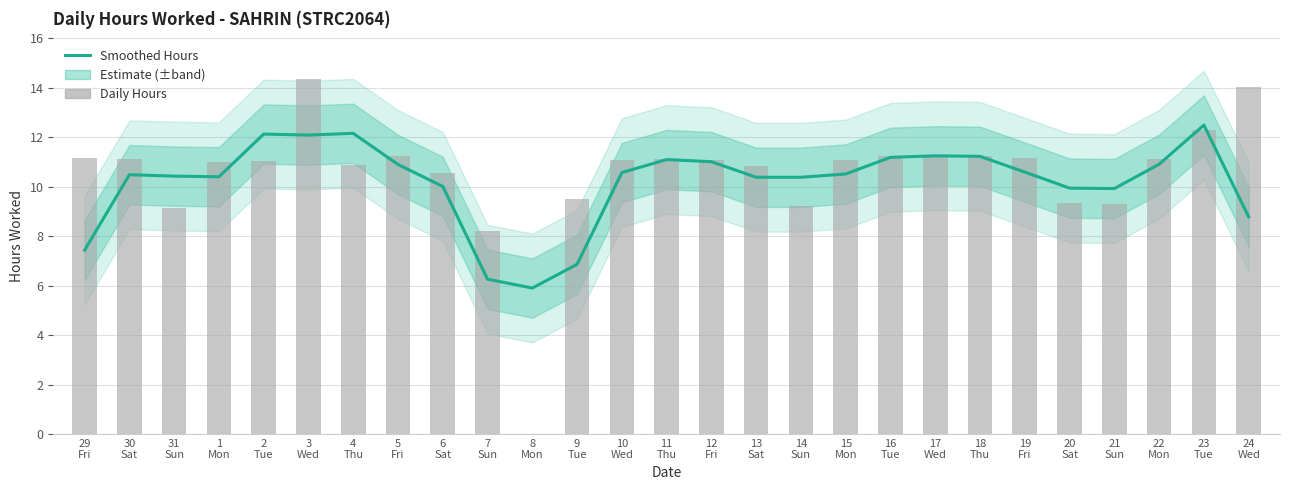

What is the average value of the Daily Hours series?

10.5